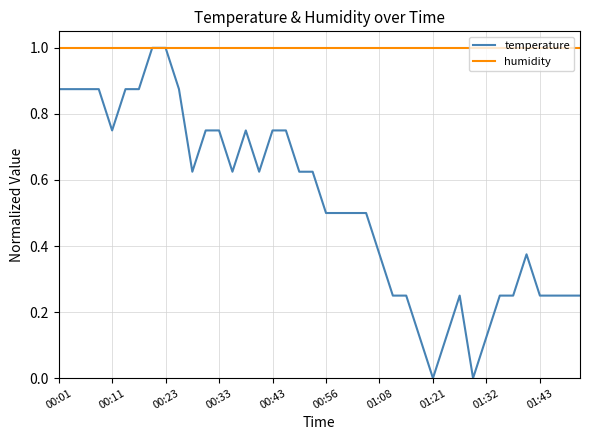

Which series has the largest total across all categories?

humidity